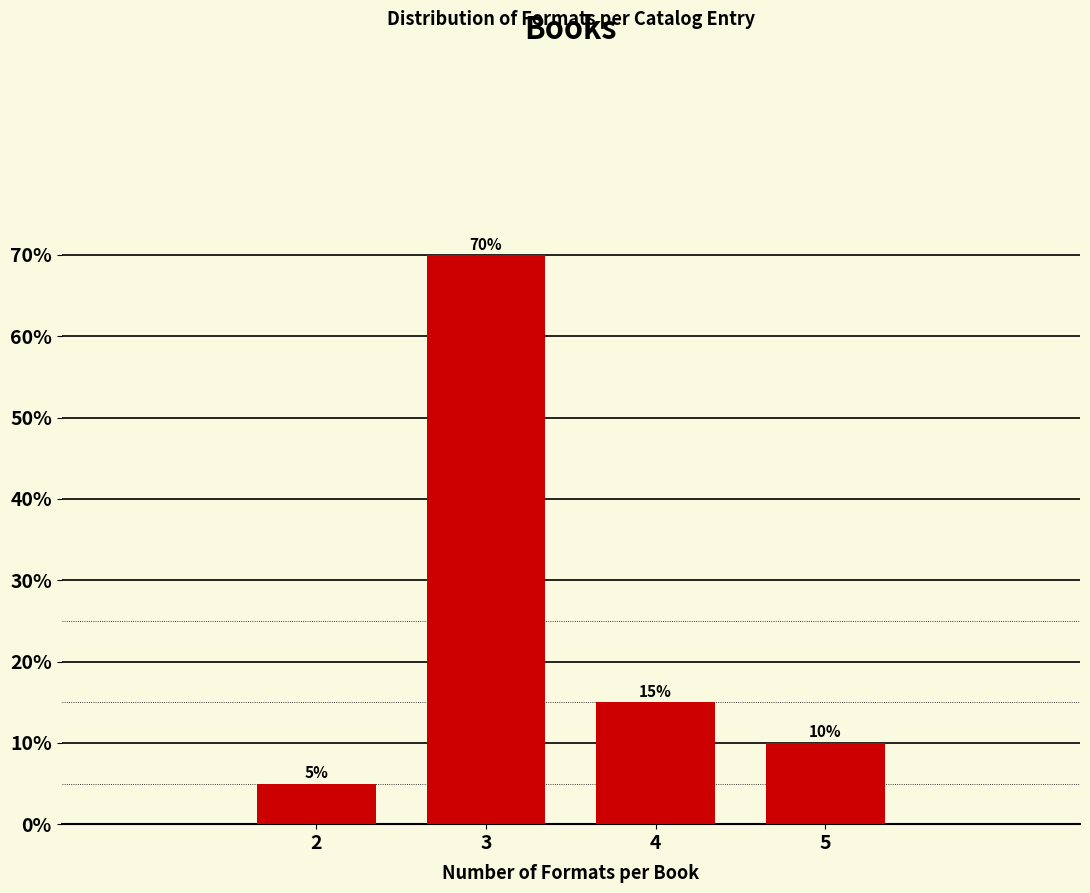

Reading right to left, extract all data points from this chart.

5=10	4=15	3=70	2=5